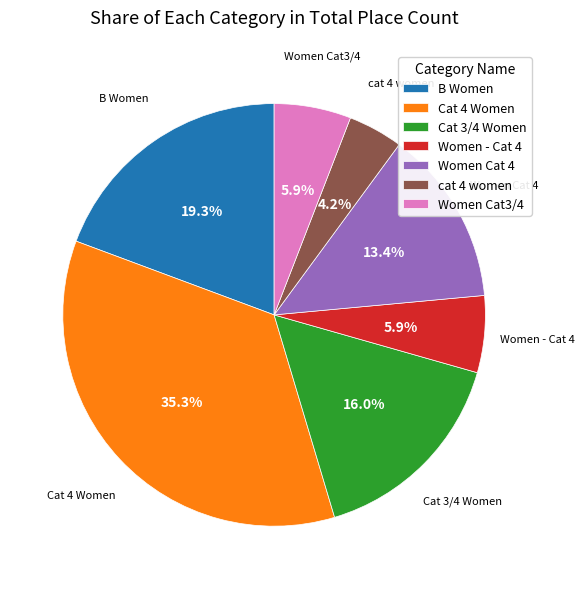

What is the largest slice in the pie chart?

Cat 4 Women